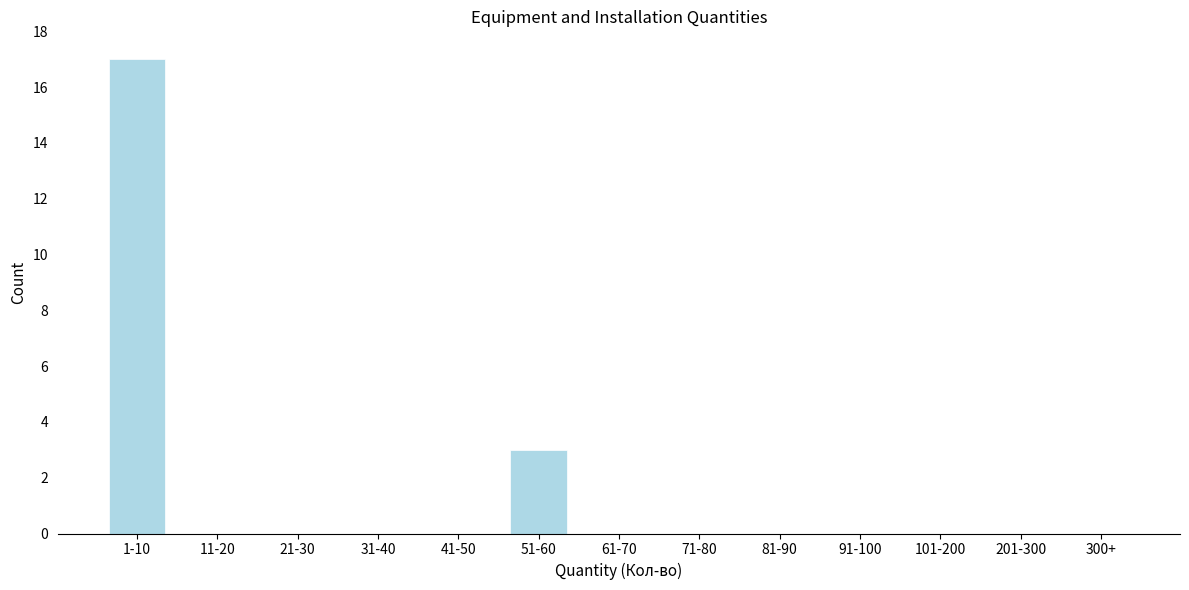

Reading left to right, list all the values displayed in this chart.

1-10=17	11-20=0	21-30=0	31-40=0	41-50=0	51-60=3	61-70=0	71-80=0	81-90=0	91-100=0	101-200=0	201-300=0	300+=0